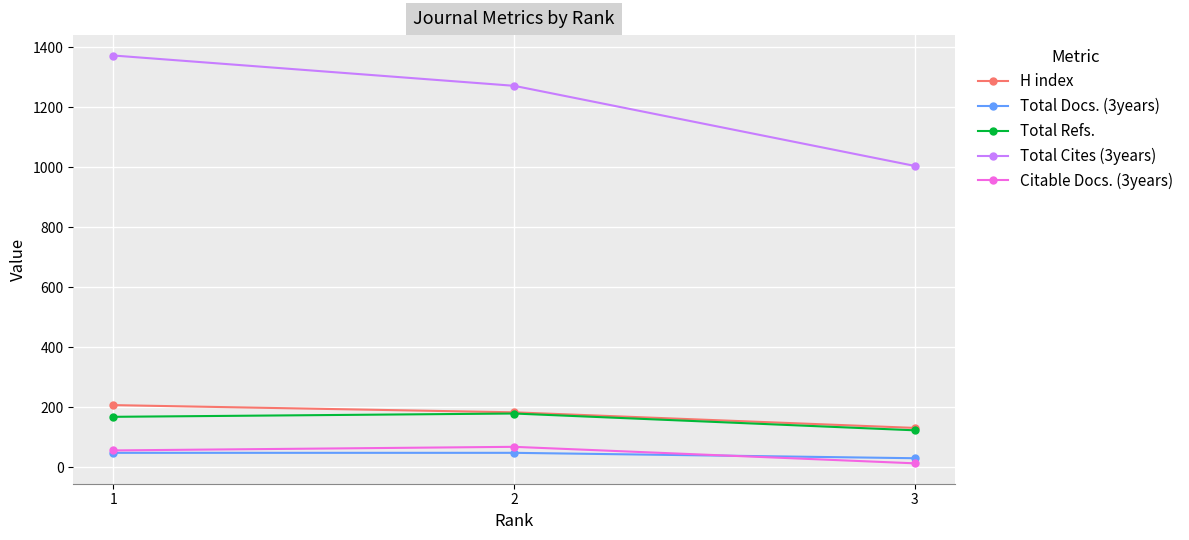

What is the value of the Total Docs. (3years) point at the 2nd from the left?

48